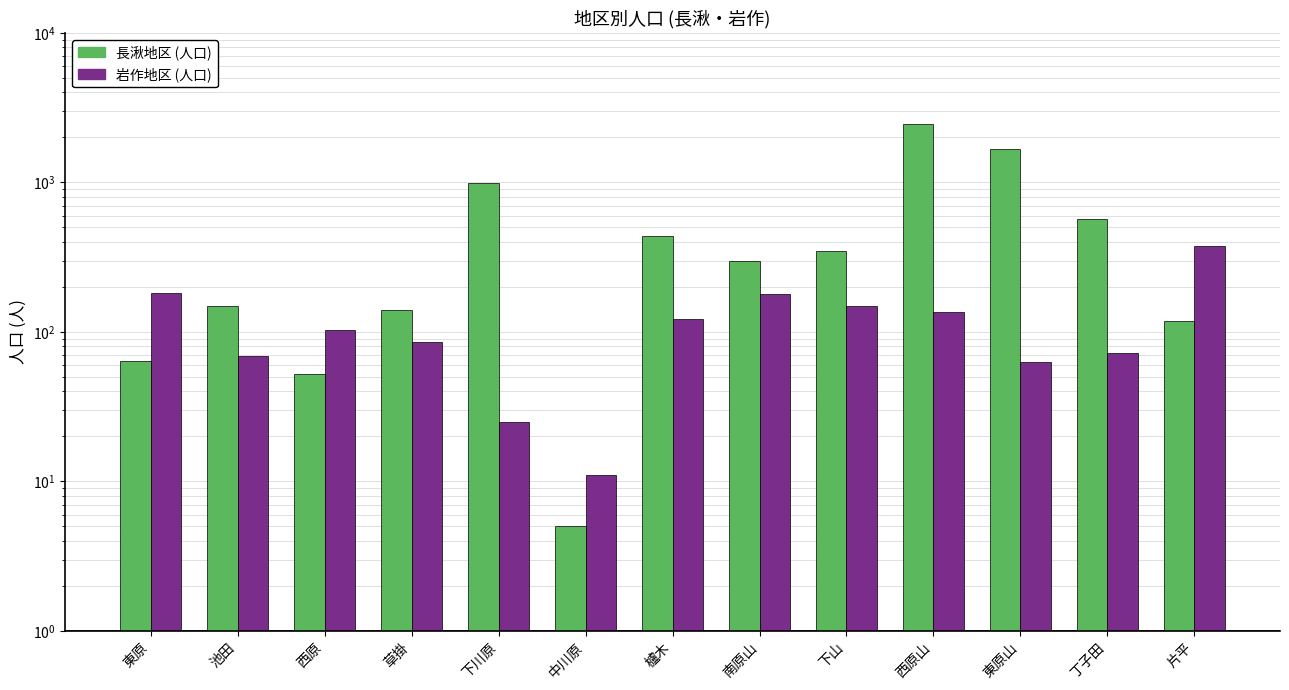

Reading left to right, list all the values displayed in this chart.

長湫地区 (人口): 64	149	52	140	991	5	440	300	349	2449	1681	568	118
岩作地区 (人口): 181	69	103	85	25	11	122	179	149	135	63	72	378